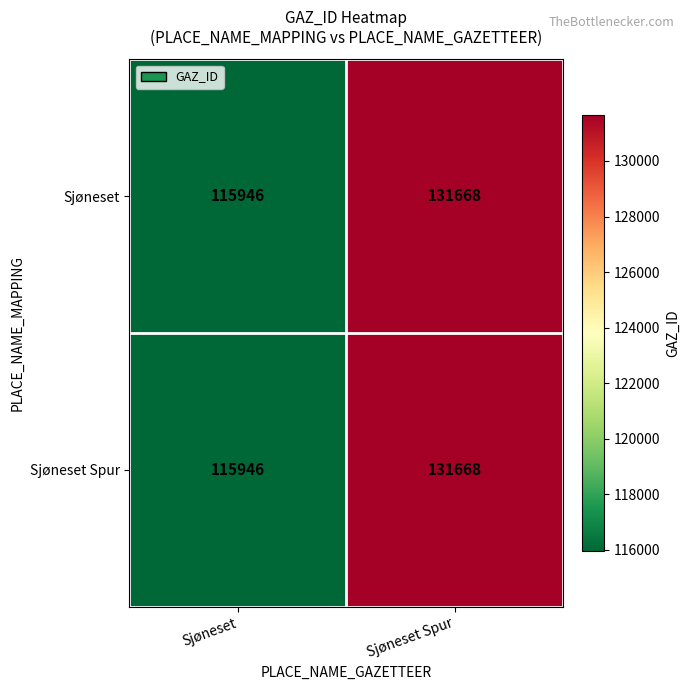

What is the highest value of the Sjøneset series?

131668